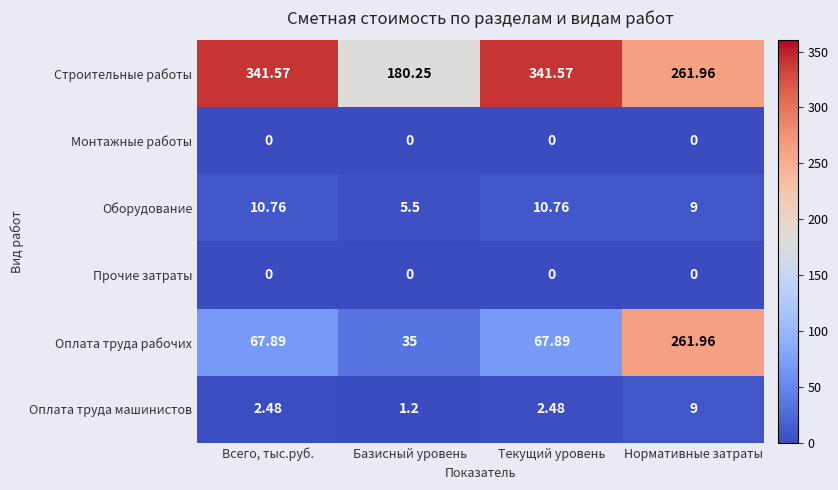

At which label does Строительные работы first exceed 341?

Всего, тыс.руб.